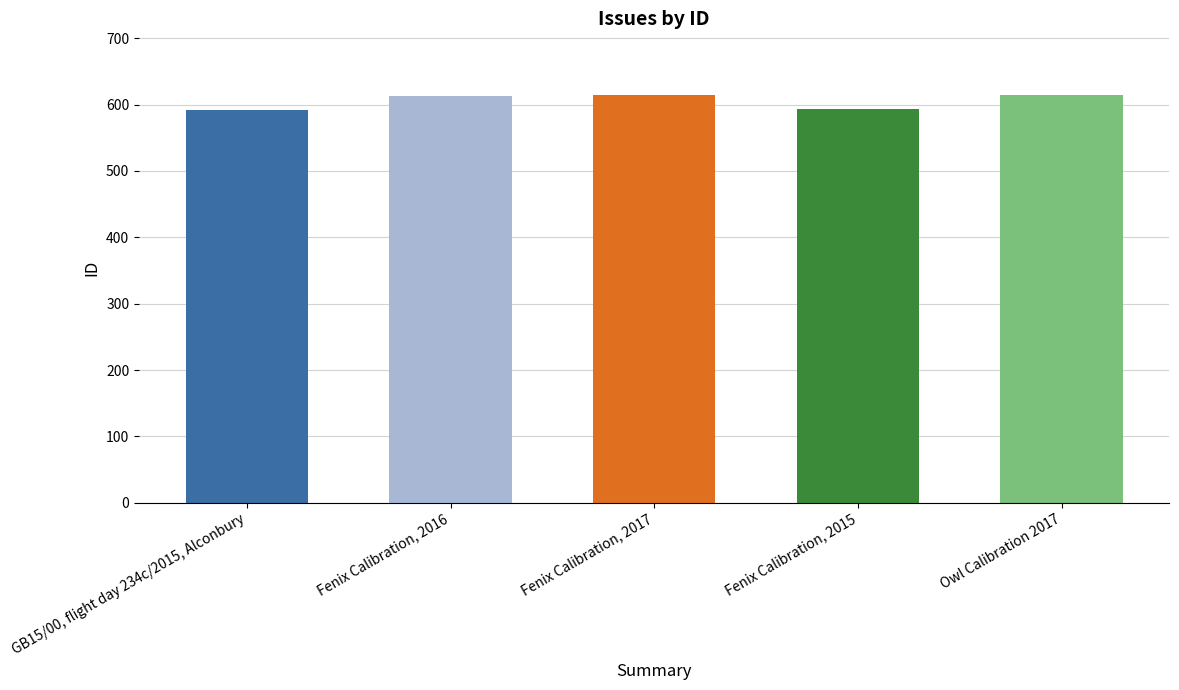

What is the value of the 4th bar from the left?

594